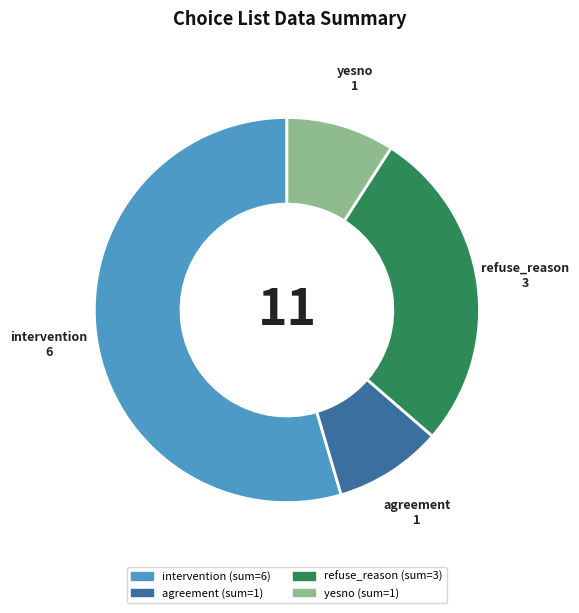

Do intervention and refuse_reason together represent more than half of the pie?

Yes